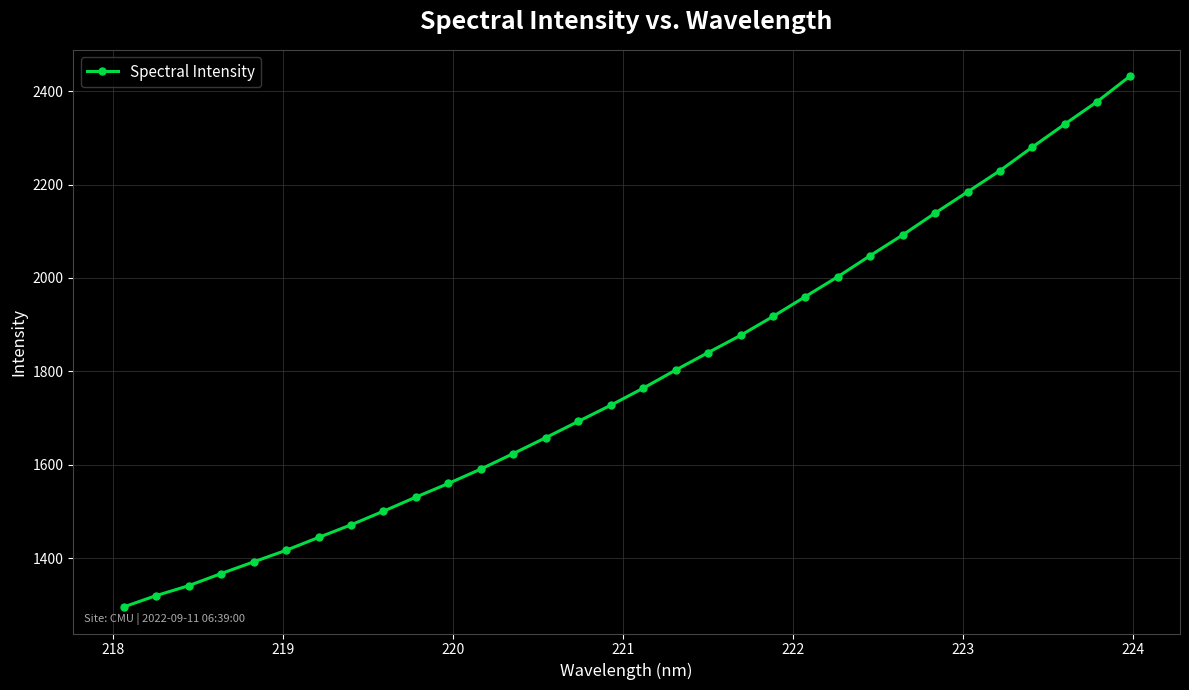

What is the value of the 12th point from the left?

1591.0